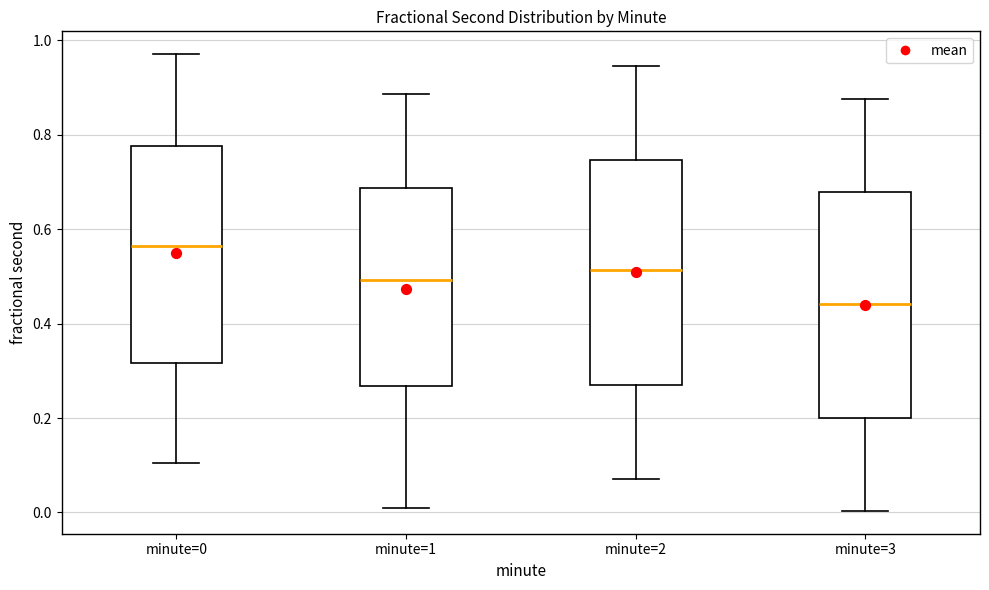

Reading left to right, transcribe this box plot: for each box, give where its median line is, the range the box spans, and where its two whiskers end, as read against the y-axis. The values are not printed on the chart, so give them approximately, as read against the axis.

minute=0: median 0.56, box 0.32 to 0.78, whiskers 0.10 to 0.98
minute=1: median 0.50, box 0.26 to 0.68, whiskers 0.00 to 0.88
minute=2: median 0.52, box 0.26 to 0.74, whiskers 0.08 to 0.94
minute=3: median 0.44, box 0.20 to 0.68, whiskers 0.00 to 0.88